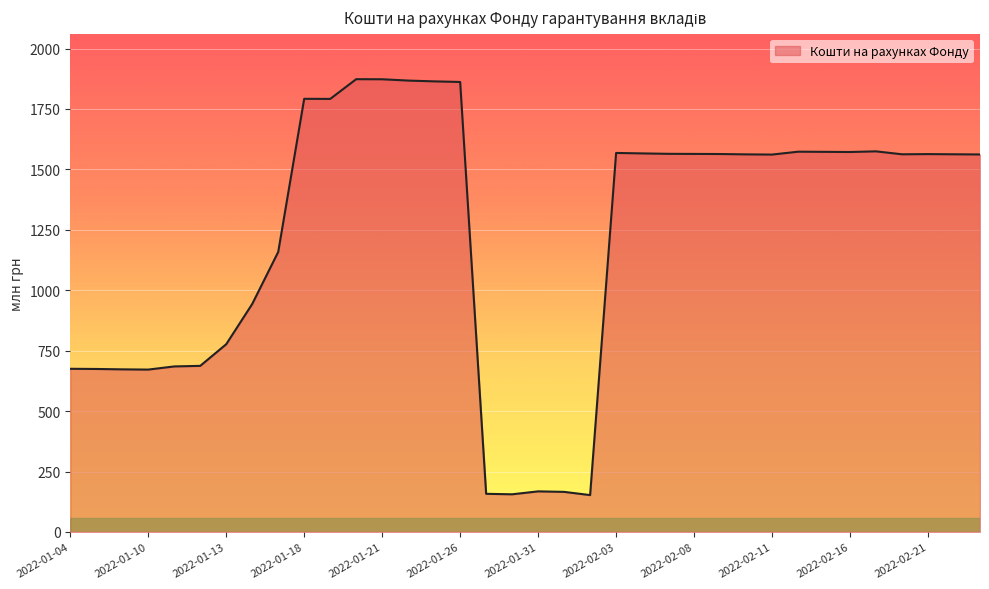

How many lines are shown in the chart?

1